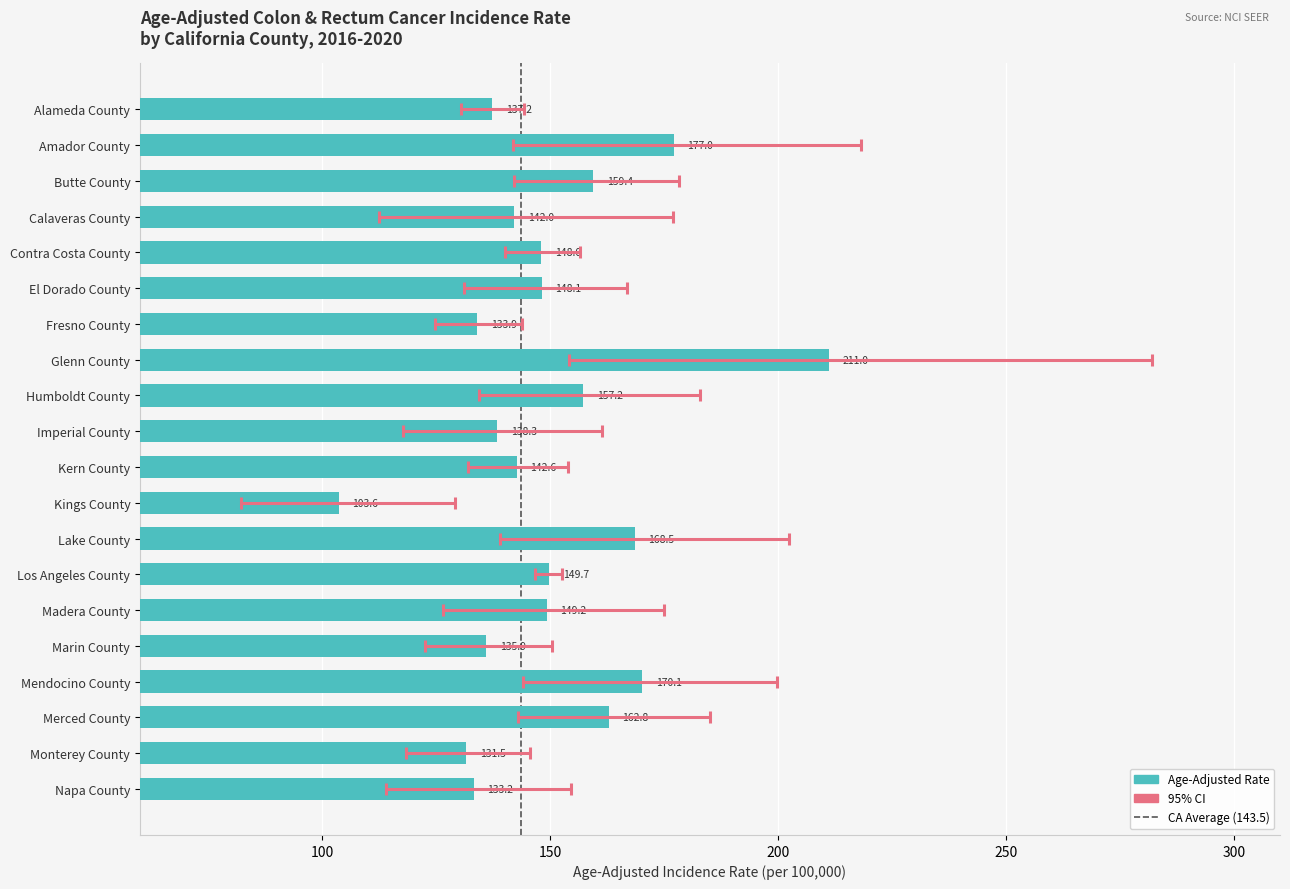

What is the label of the 14th bar from the right?

Fresno County